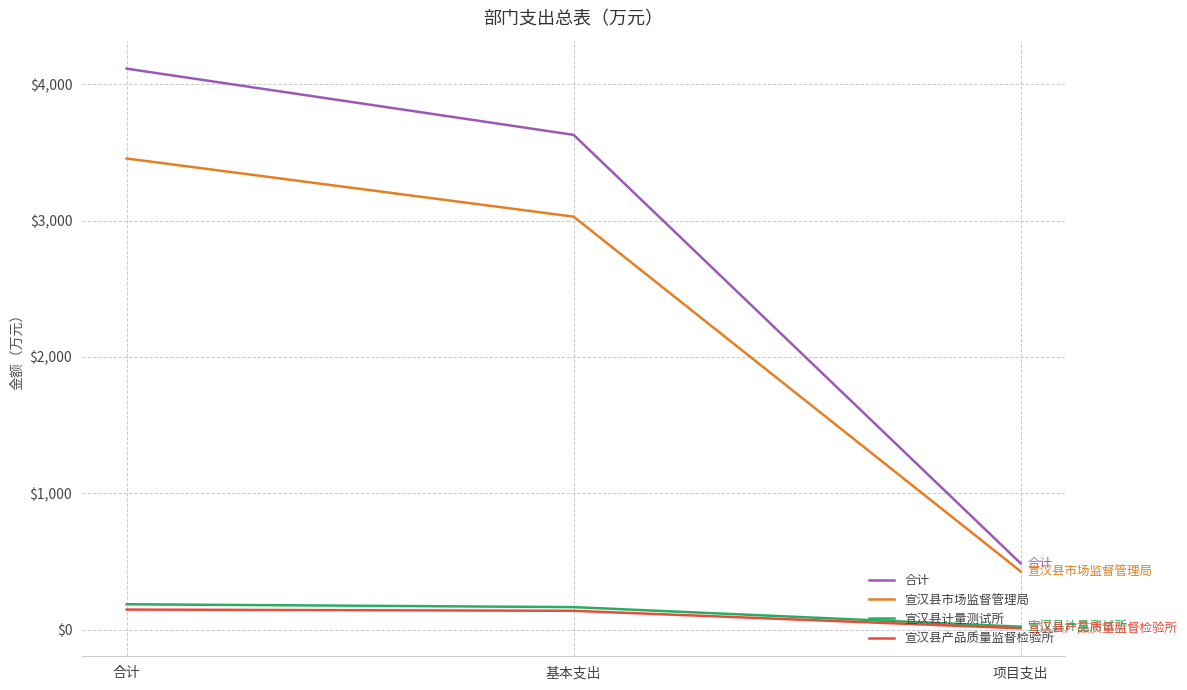

Rank the categories by 宣汉县市场监督管理局 value from lowest to highest.

项目支出, 基本支出, 合计